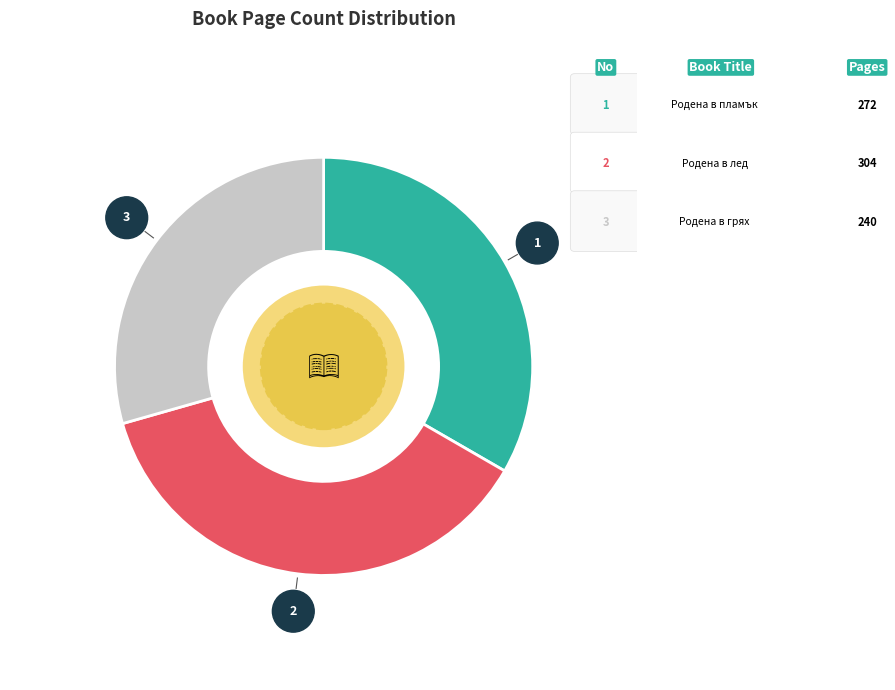

Is there a majority slice in this chart?

No